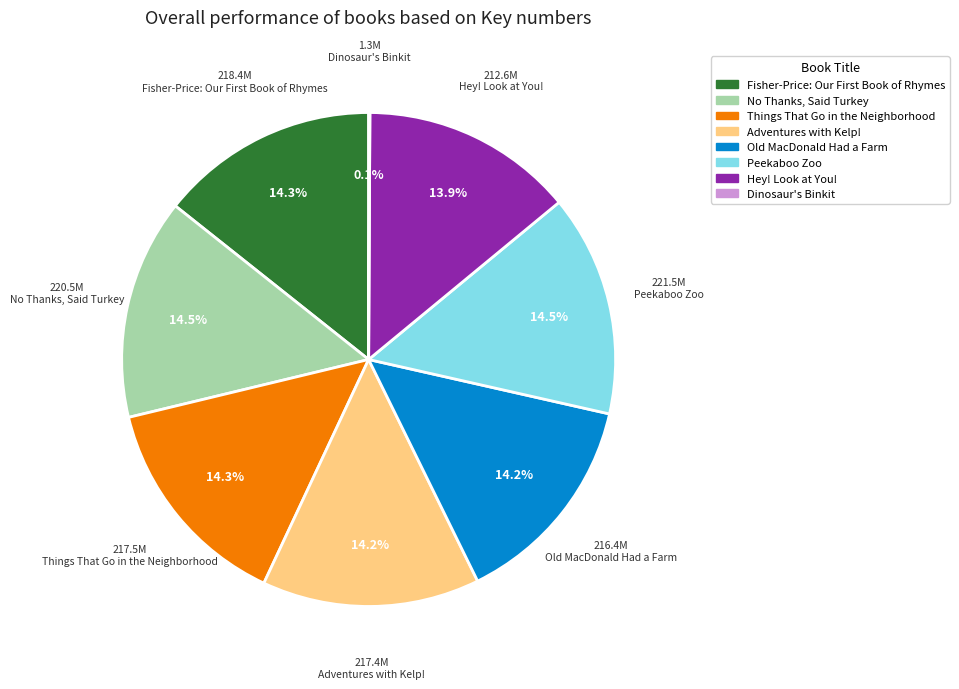

Do Hey! Look at You! and Things That Go in the Neighborhood together represent more than half of the pie?

No